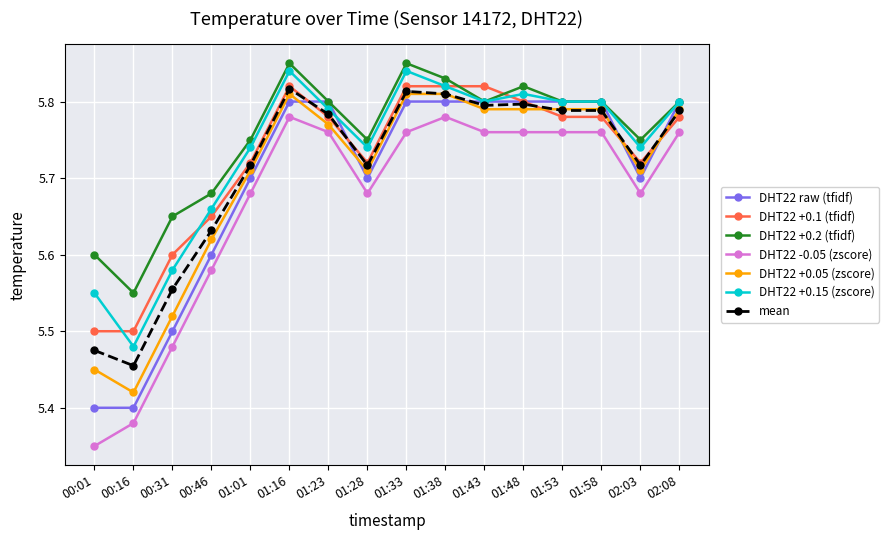

Between 00:01 and 01:48, which series saw the biggest shift?

DHT22 -0.05 (zscore)